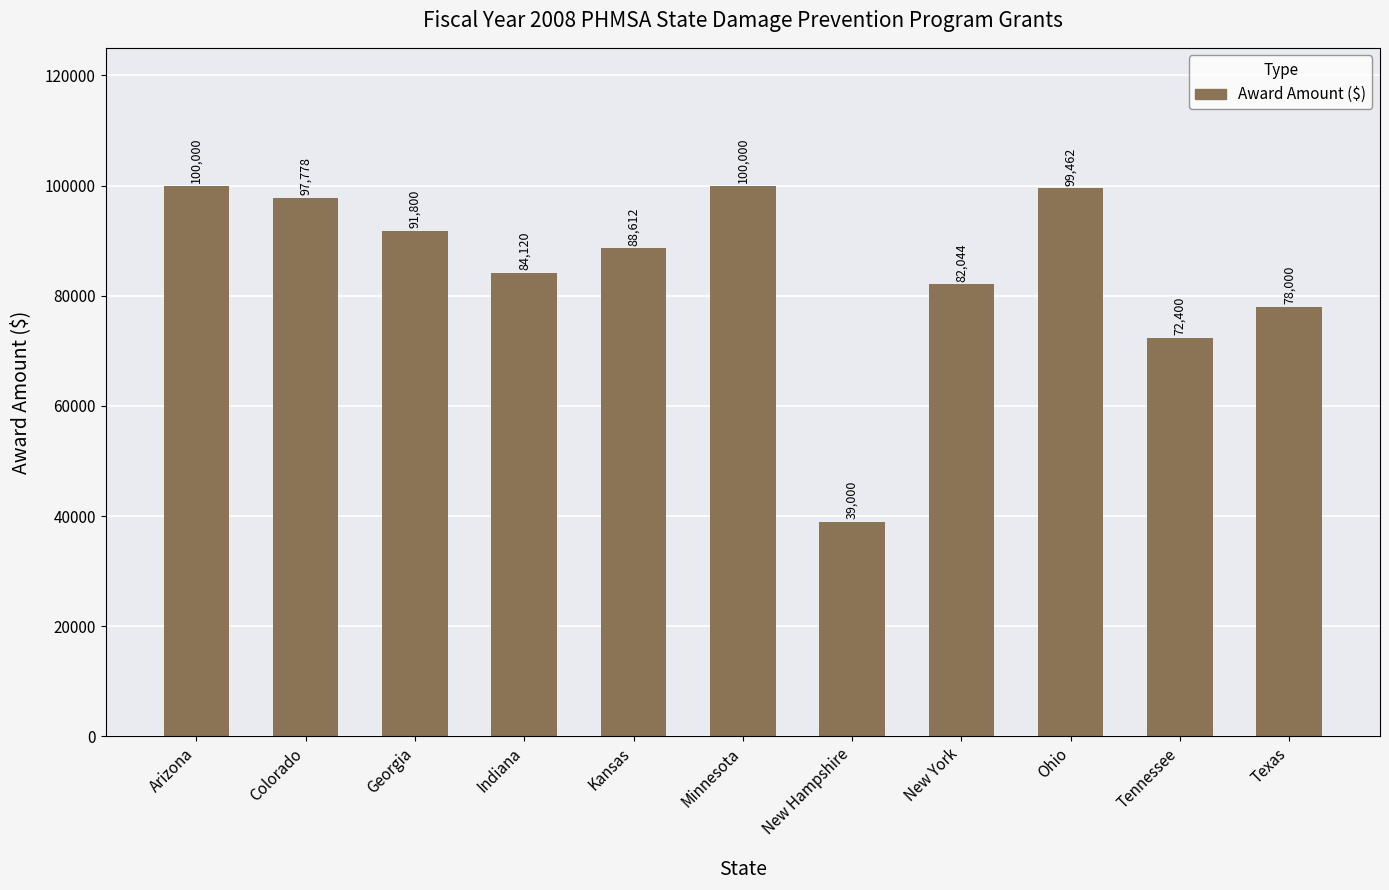

What is the change in value from New York to Texas?

-4044